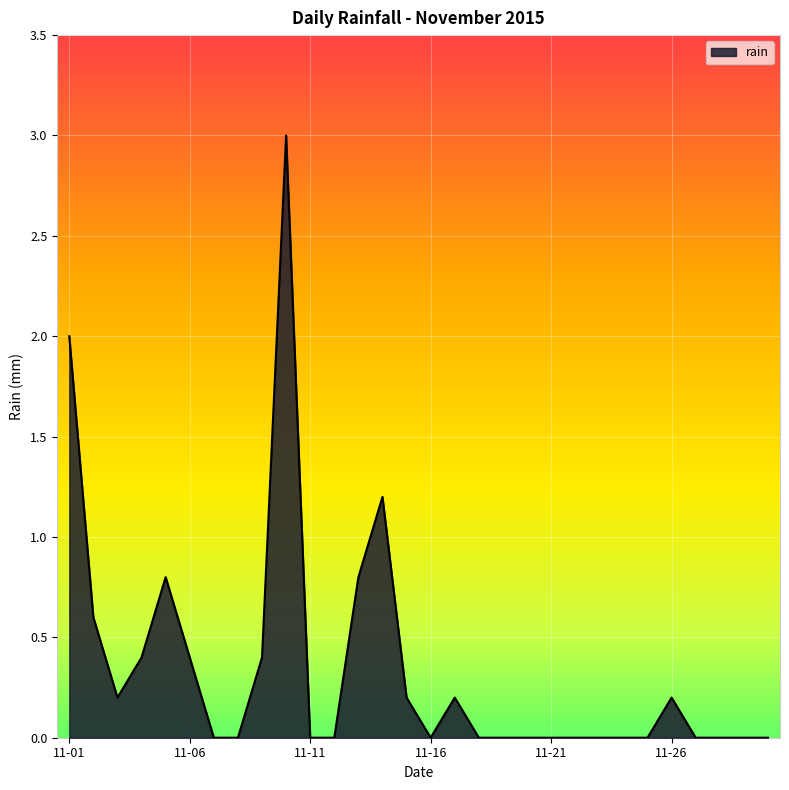

What is the difference between the maximum and minimum values?

3.0